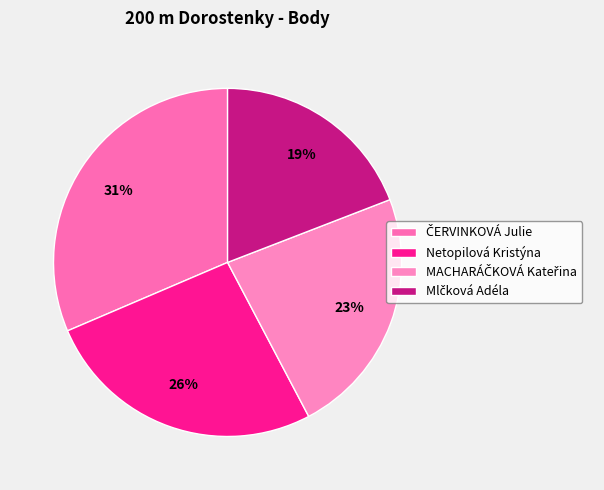

The ČERVINKOVÁ Julie slice represents 46% of the pie. True or false?

False